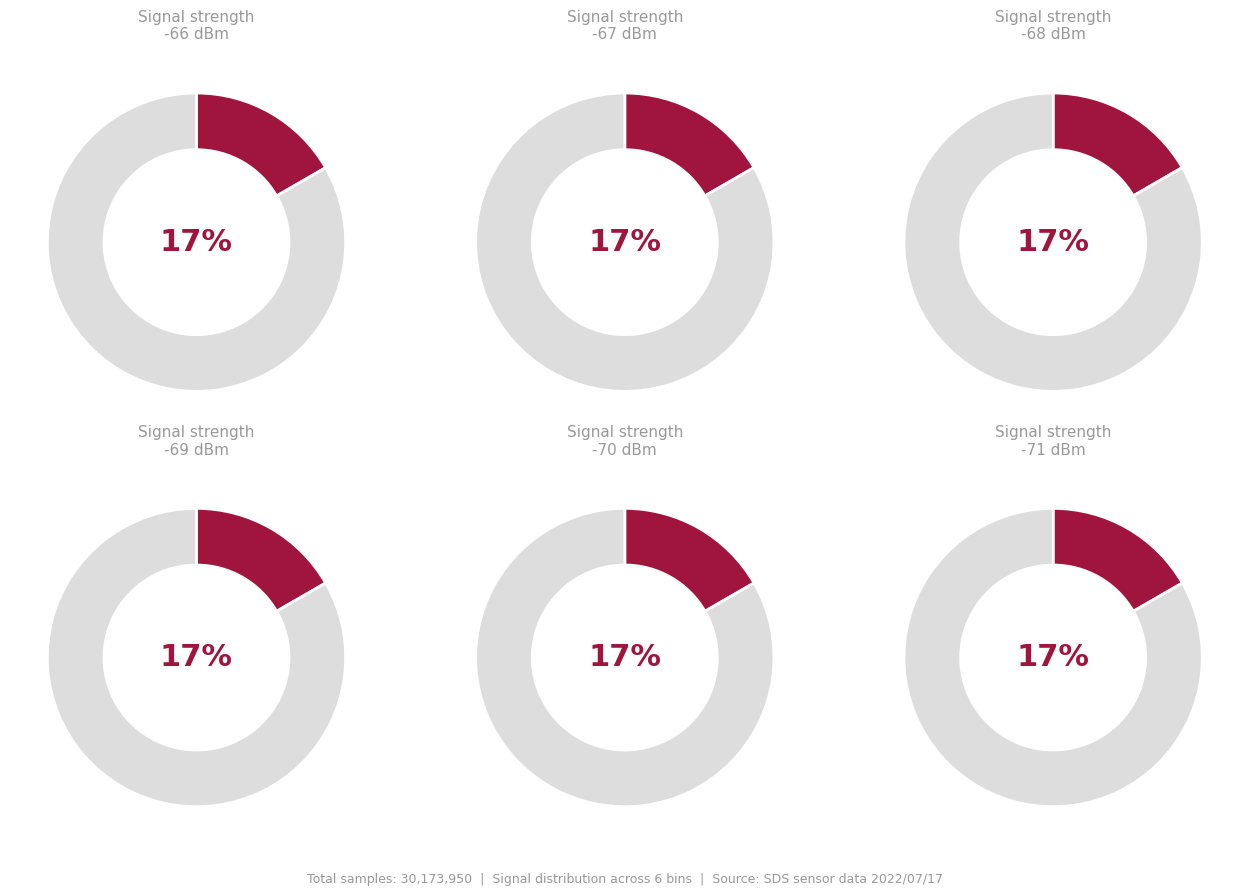

Is there a majority slice in this chart?

No